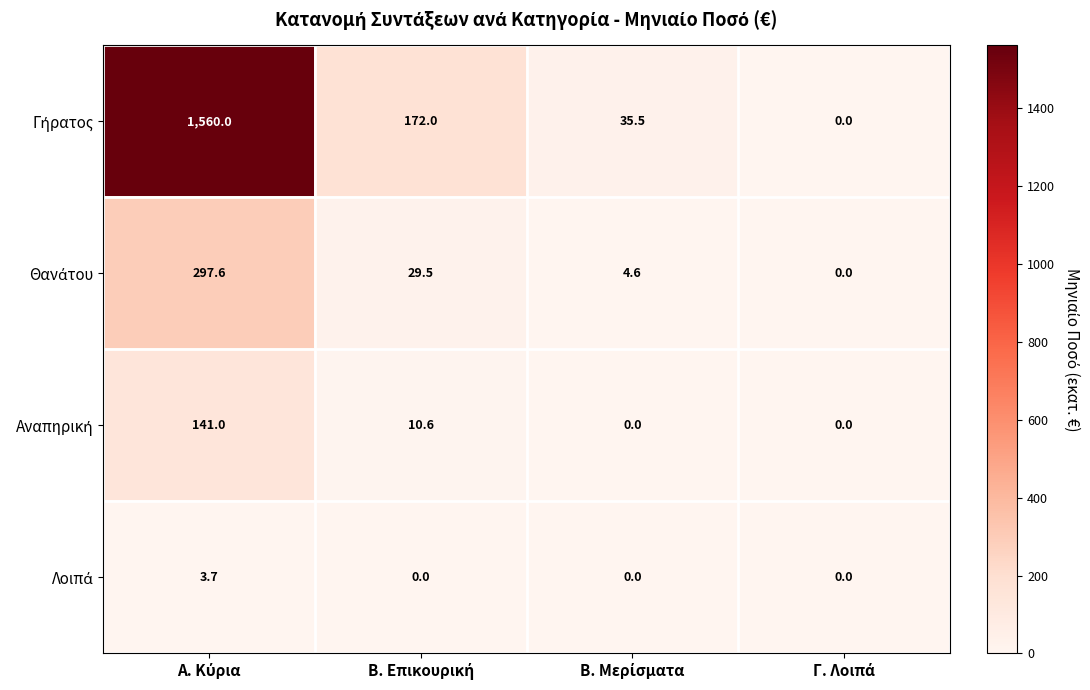

Between Β. Επικουρική and Α. Κύρια, which is larger?

Α. Κύρια